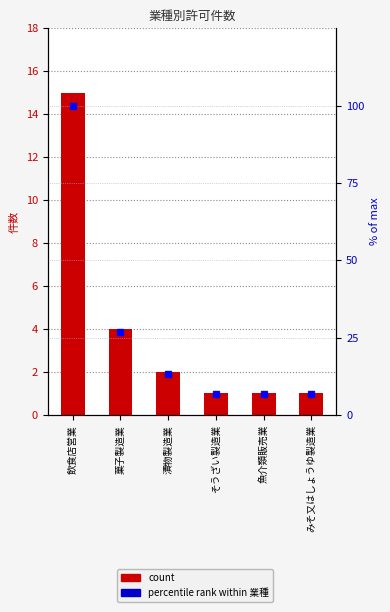

Between みそ又はしょうゆ製造業 and 菓子製造業, which is larger?

菓子製造業